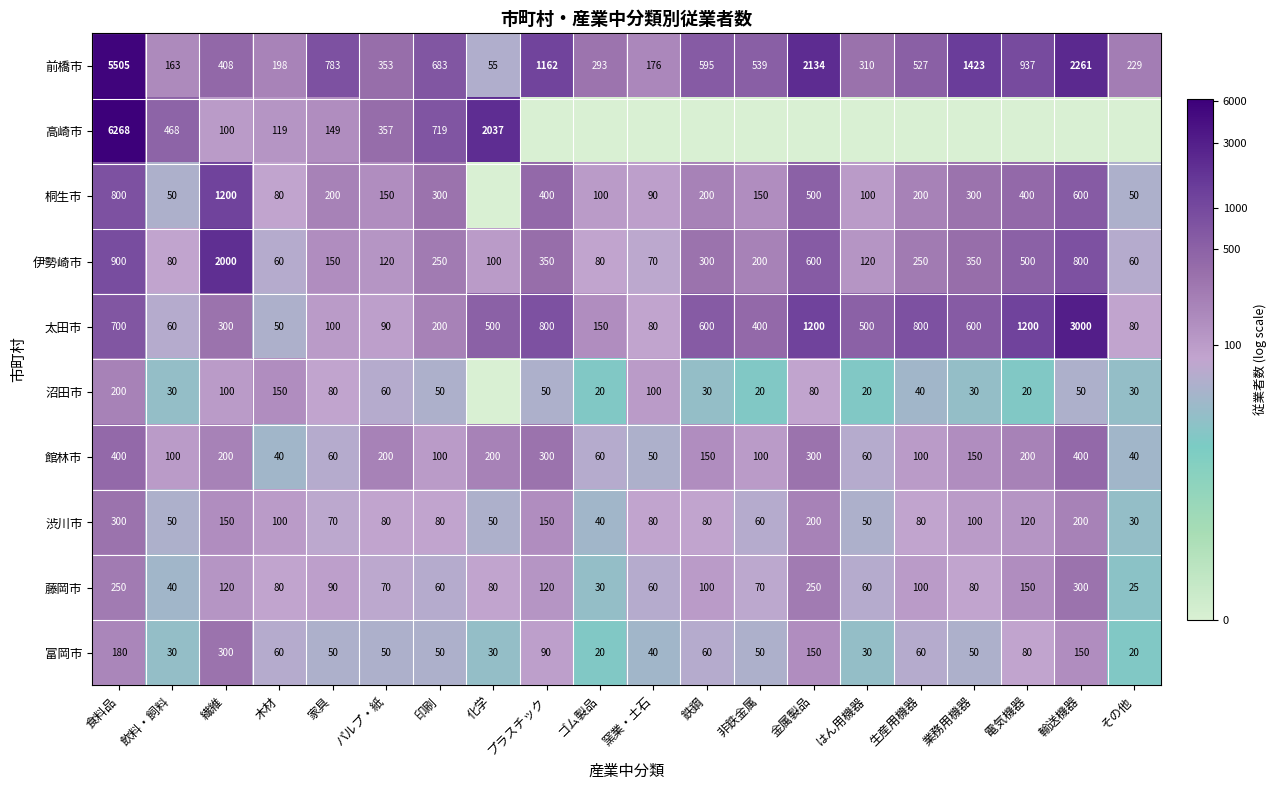

Is the value of 伊勢崎市 at パルプ・紙 greater than the value of 館林市 at 食料品?

No